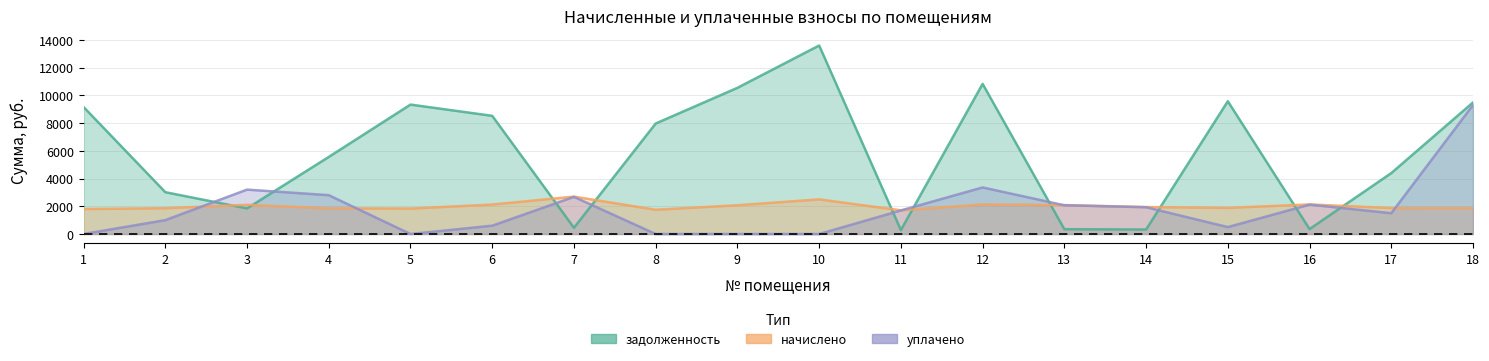

Rank the series by their maximum value, from lowest to highest.

начислено, уплачено, задолженность